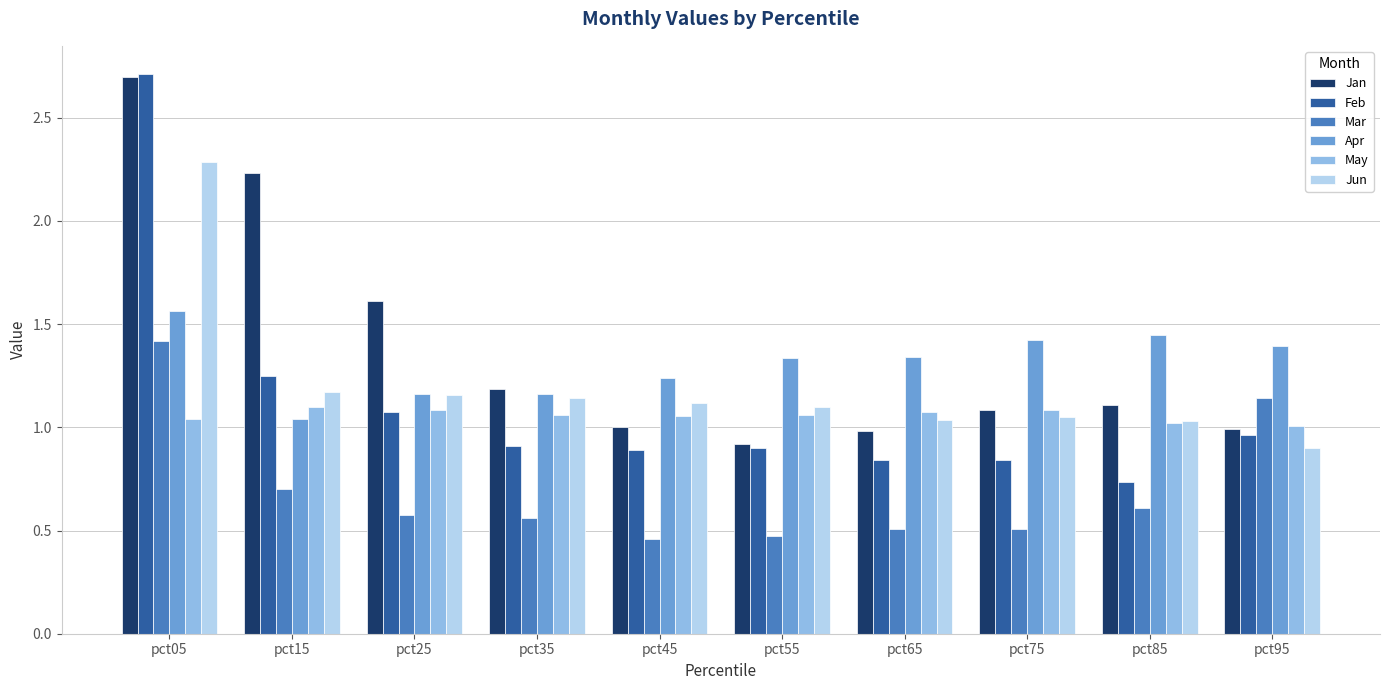

Which category has the highest value in the Jun series?

pct05